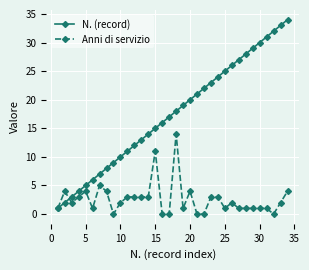

How many values in the N. (record) series are below 18?

17